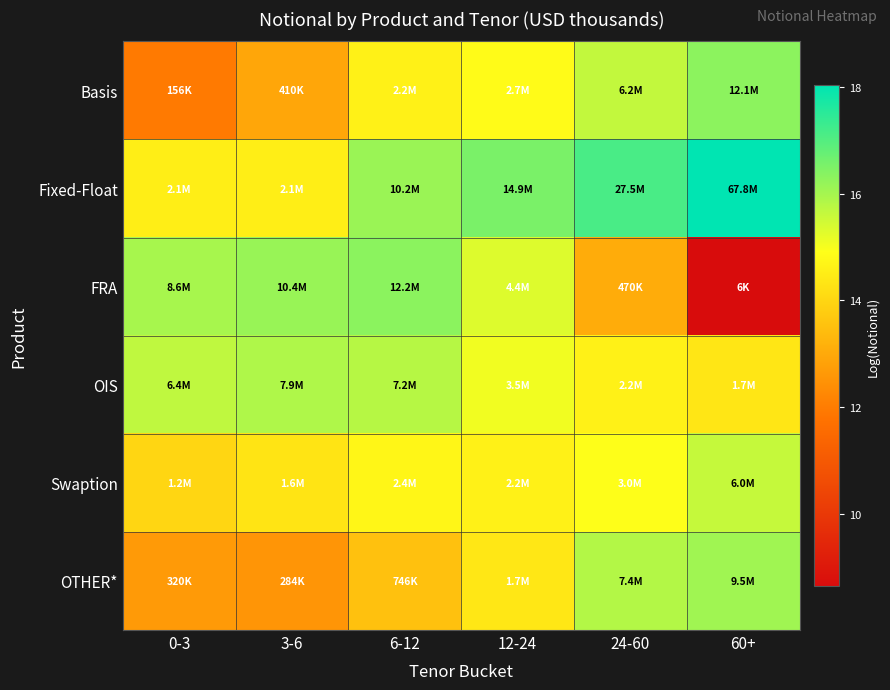

Reading left to right, transcribe all the data shown in this chart.

Basis: 0-3=12.0	3-6=12.9	6-12=14.6	12-24=14.8	24-60=15.6	60+=16.3
Fixed-Float: 0-3=14.5	3-6=14.5	6-12=16.1	12-24=16.5	24-60=17.1	60+=18.0
FRA: 0-3=16.0	3-6=16.2	6-12=16.3	12-24=15.3	24-60=13.1	60+=8.6
OIS: 0-3=15.7	3-6=15.9	6-12=15.8	12-24=15.1	24-60=14.6	60+=14.4
Swaption: 0-3=14.0	3-6=14.3	6-12=14.7	12-24=14.6	24-60=14.9	60+=15.6
OTHER*: 0-3=12.7	3-6=12.6	6-12=13.5	12-24=14.4	24-60=15.8	60+=16.1